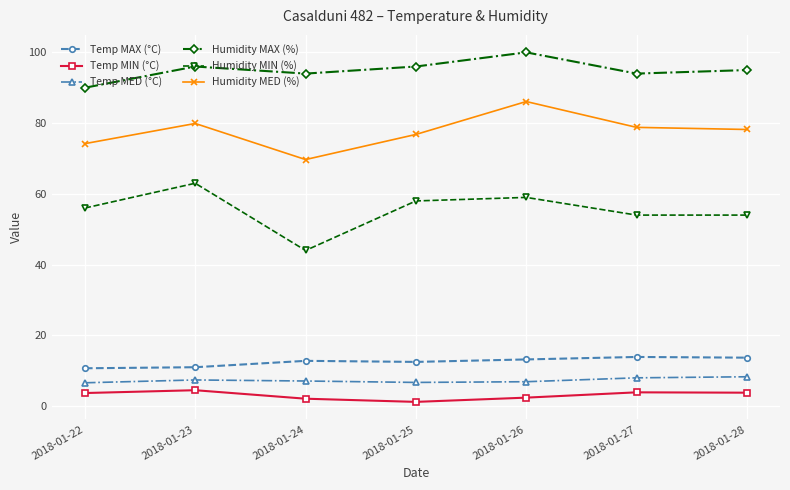

What are all the series names shown in the legend?

Temp MAX (°C), Temp MIN (°C), Temp MED (°C), Humidity MAX (%), Humidity MIN (%), Humidity MED (%)